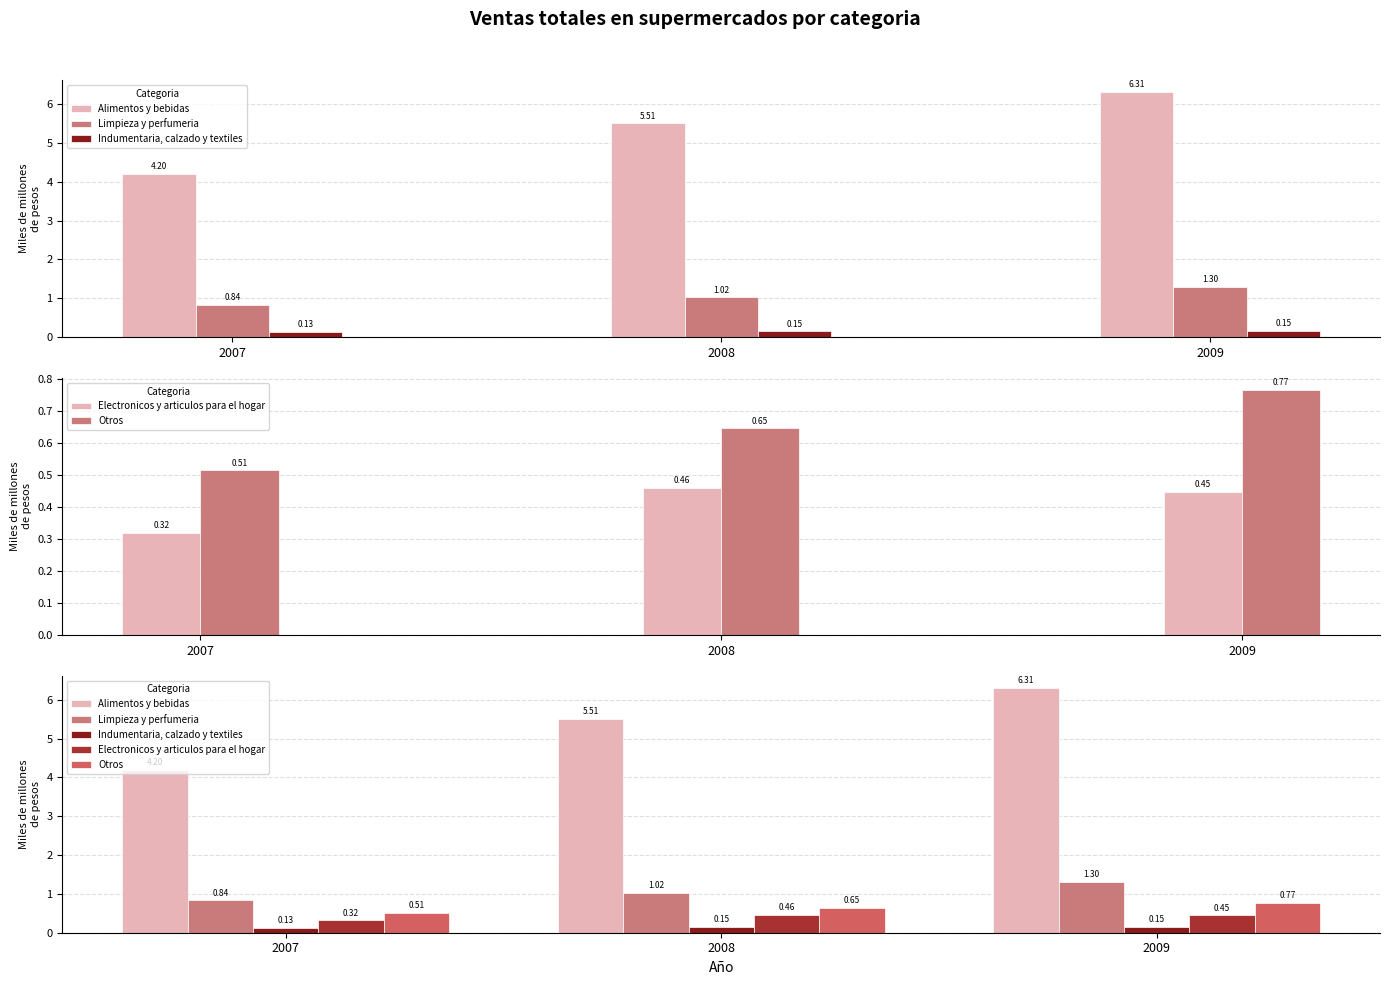

Where is Otros nearest to the value 0?

2007